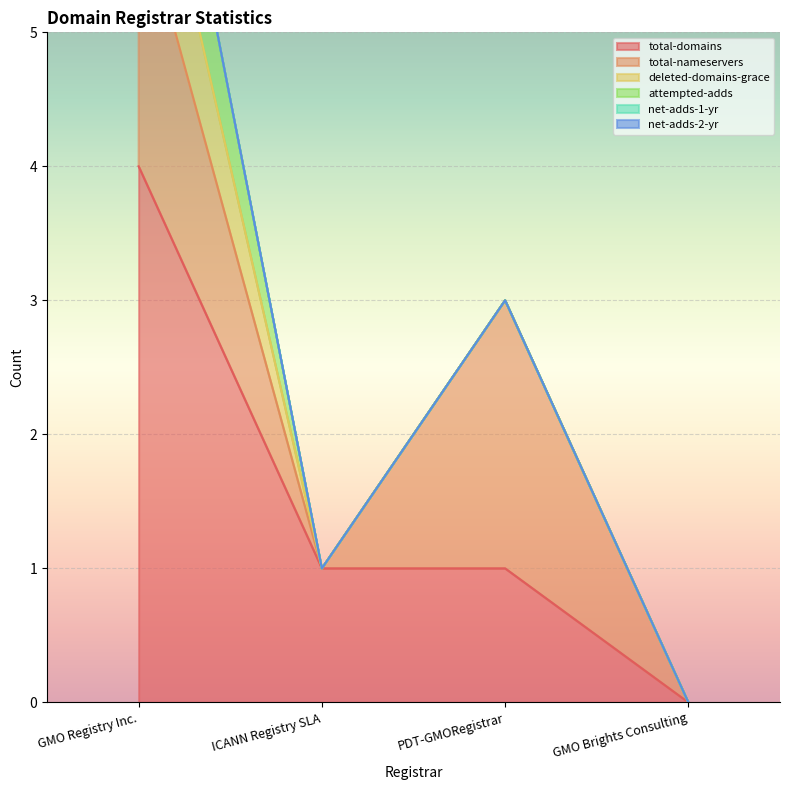

True or false: net-adds-1-yr and deleted-domains-grace cross at least once.

False